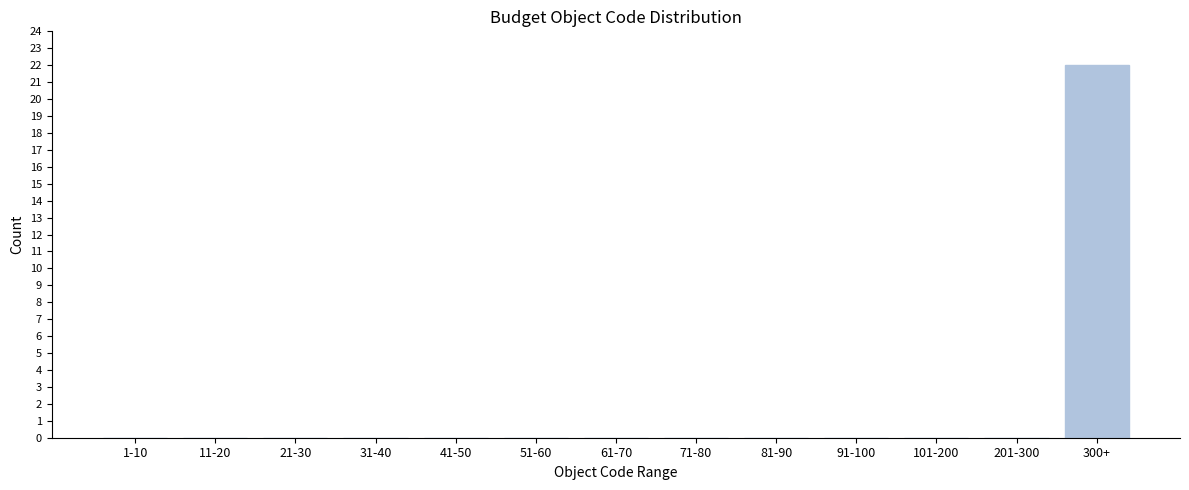

Reading left to right, what are all the values shown in this chart?

1-10=0	11-20=0	21-30=0	31-40=0	41-50=0	51-60=0	61-70=0	71-80=0	81-90=0	91-100=0	101-200=0	201-300=0	300+=22